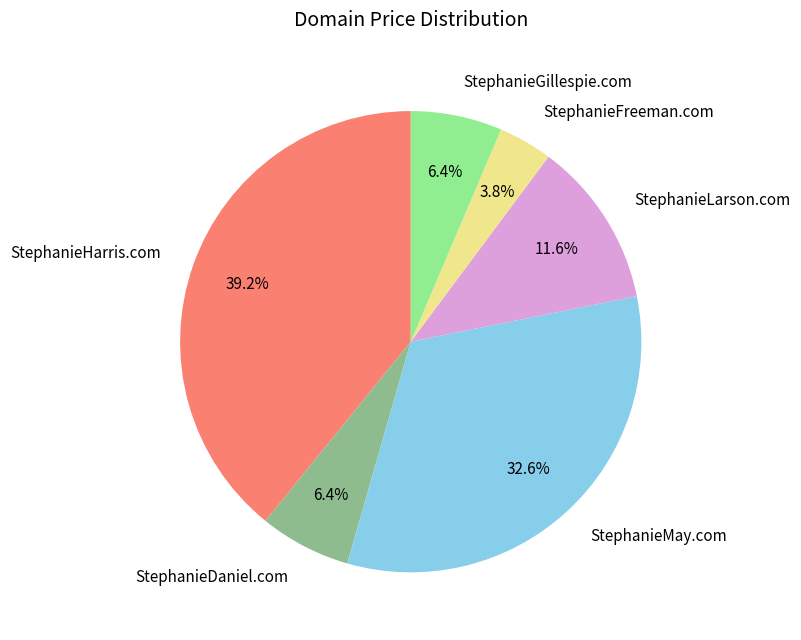

What portion of the pie excludes StephanieDaniel.com?

93.6%